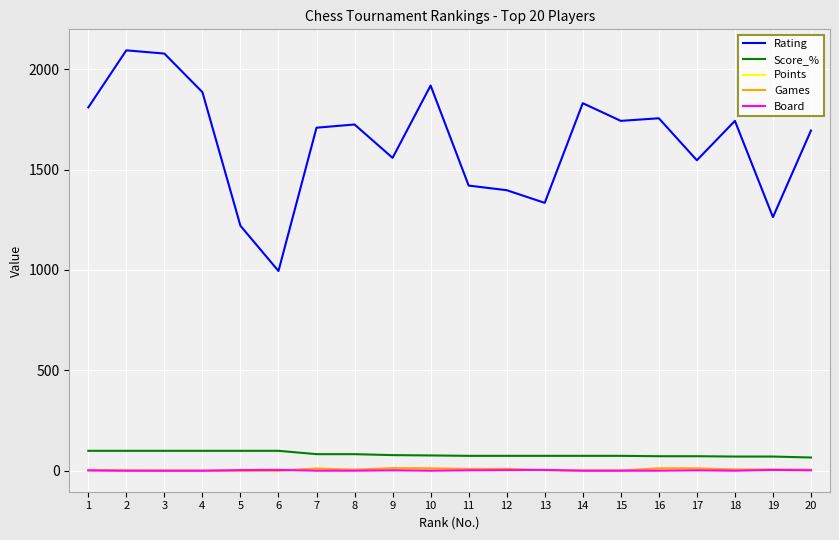

How many values in the Points series are below 5?

9